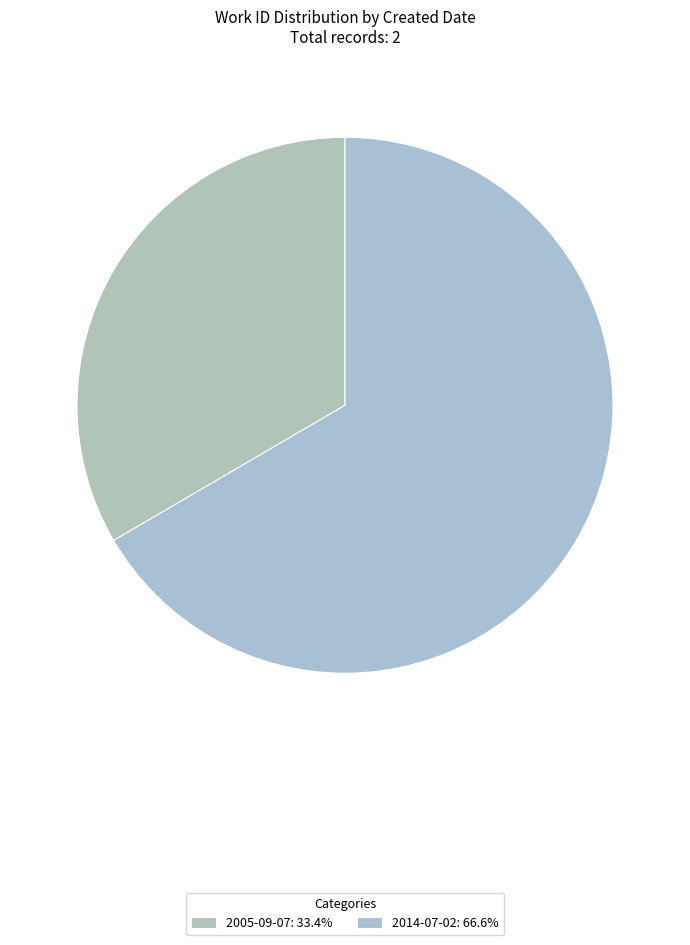

To the nearest percent, what is the average slice percentage?

50%